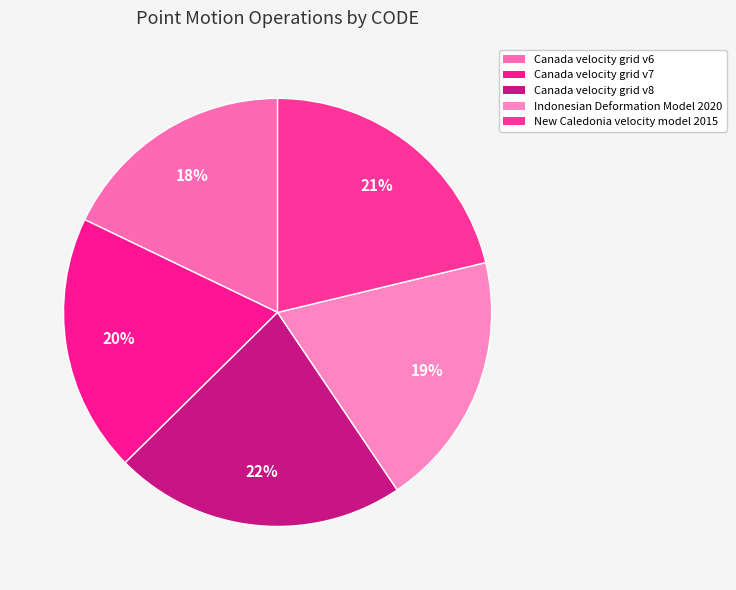

To the nearest percent, what is the difference between the Canada velocity grid v6 and Canada velocity grid v7 slice percentages?

2%